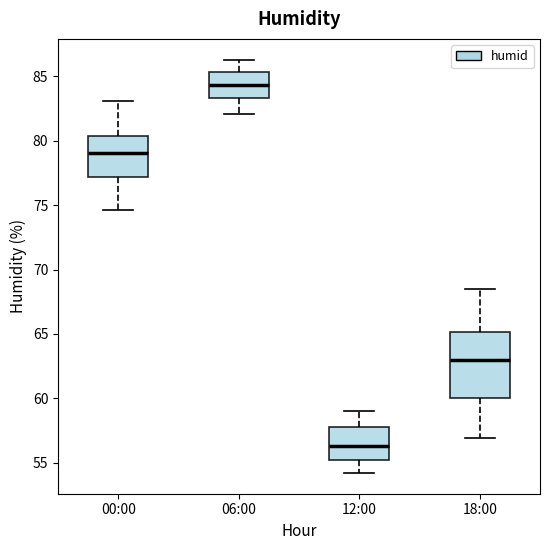

Which box has the lowest median line?

12:00